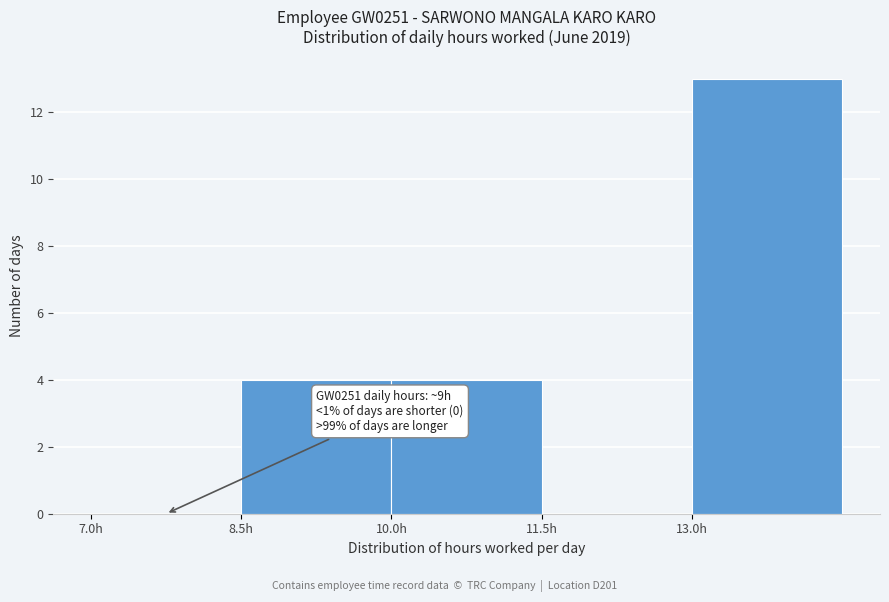

Which range on the x-axis has the tallest bar?

13.0 to 14.5